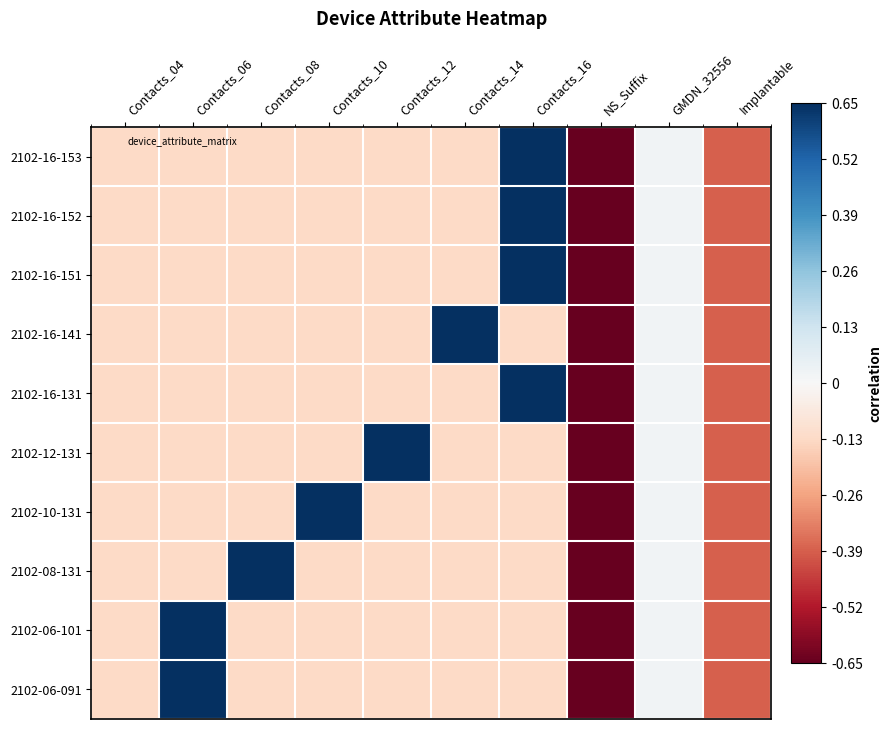

What is the spread (max minus min) of values at Contacts_16?

0.8